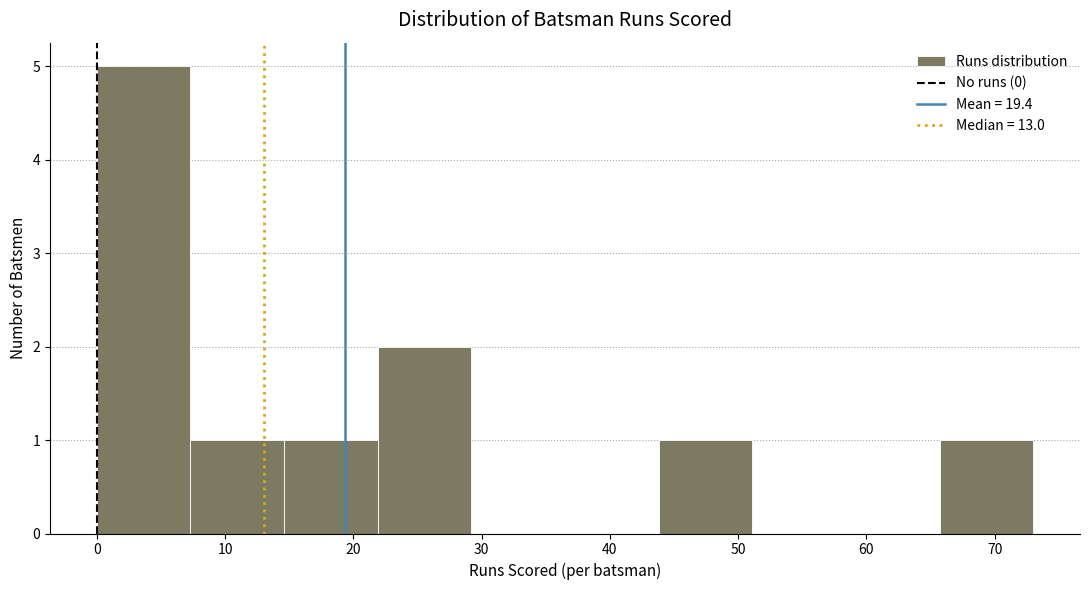

Reading left to right, list every bar in this chart as the range it spans on the x-axis followed by its height. Neither the bar edges nor the heights are printed on the chart, so give them approximately, as read against the axes.

0.0 to 7.3: 5
7.3 to 14.6: 1
14.6 to 21.9: 1
21.9 to 29.2: 2
29.2 to 36.5: 0
36.5 to 43.8: 0
43.8 to 51.1: 1
51.1 to 58.4: 0
58.4 to 65.7: 0
65.7 to 73.0: 1